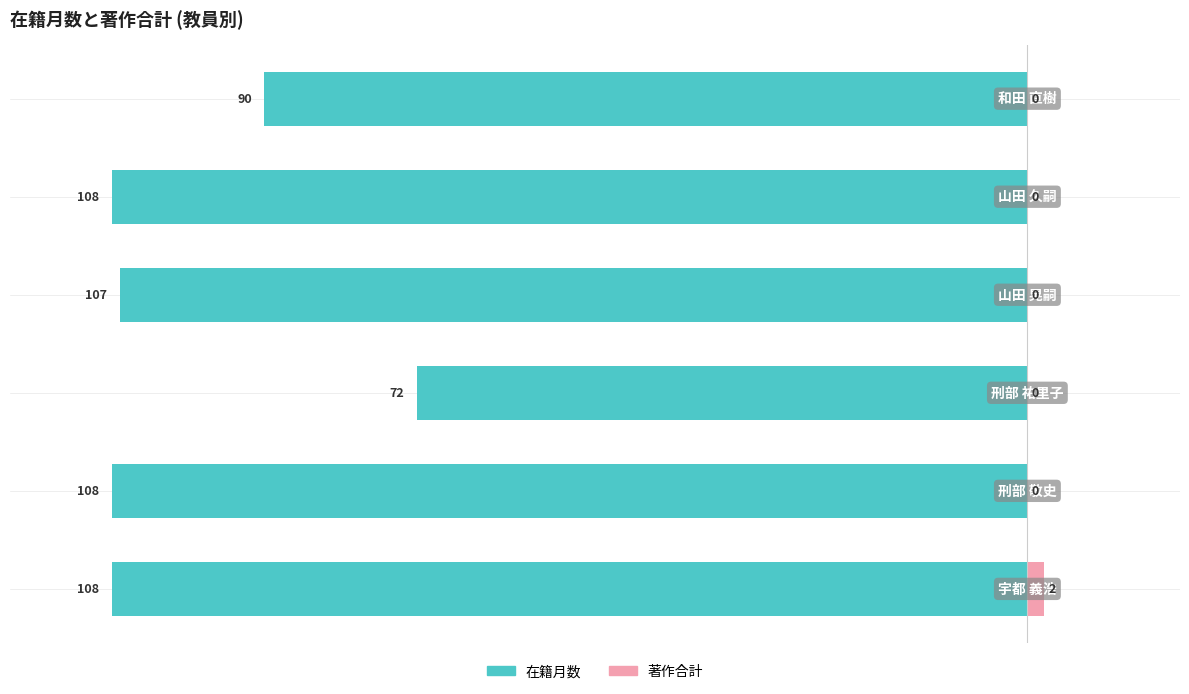

Reading left to right, what are all the values shown in this chart?

在籍月数: 0=-108	1=-108	2=-72	3=-107	4=-108	5=-90
著作合計: 0=2	1=0	2=0	3=0	4=0	5=0